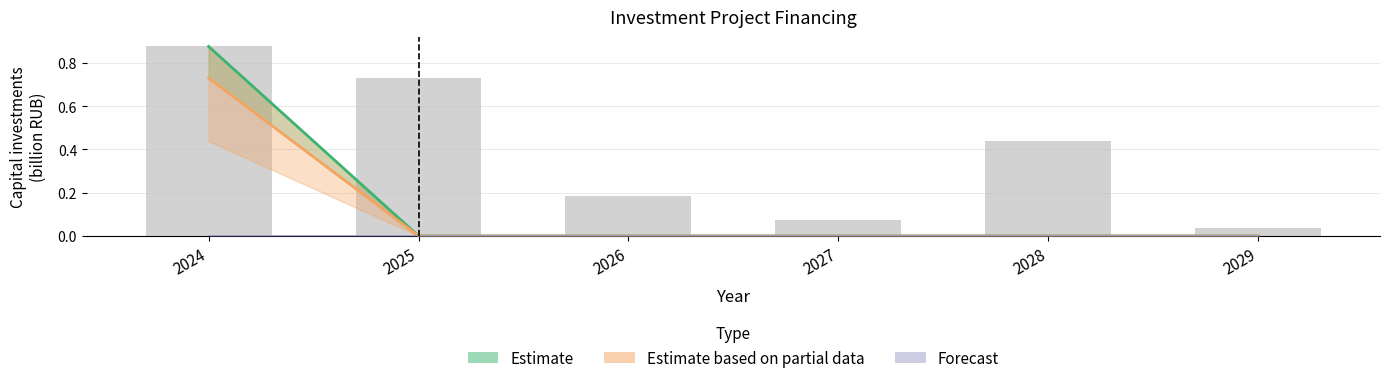

How many groups of bars are there?

6